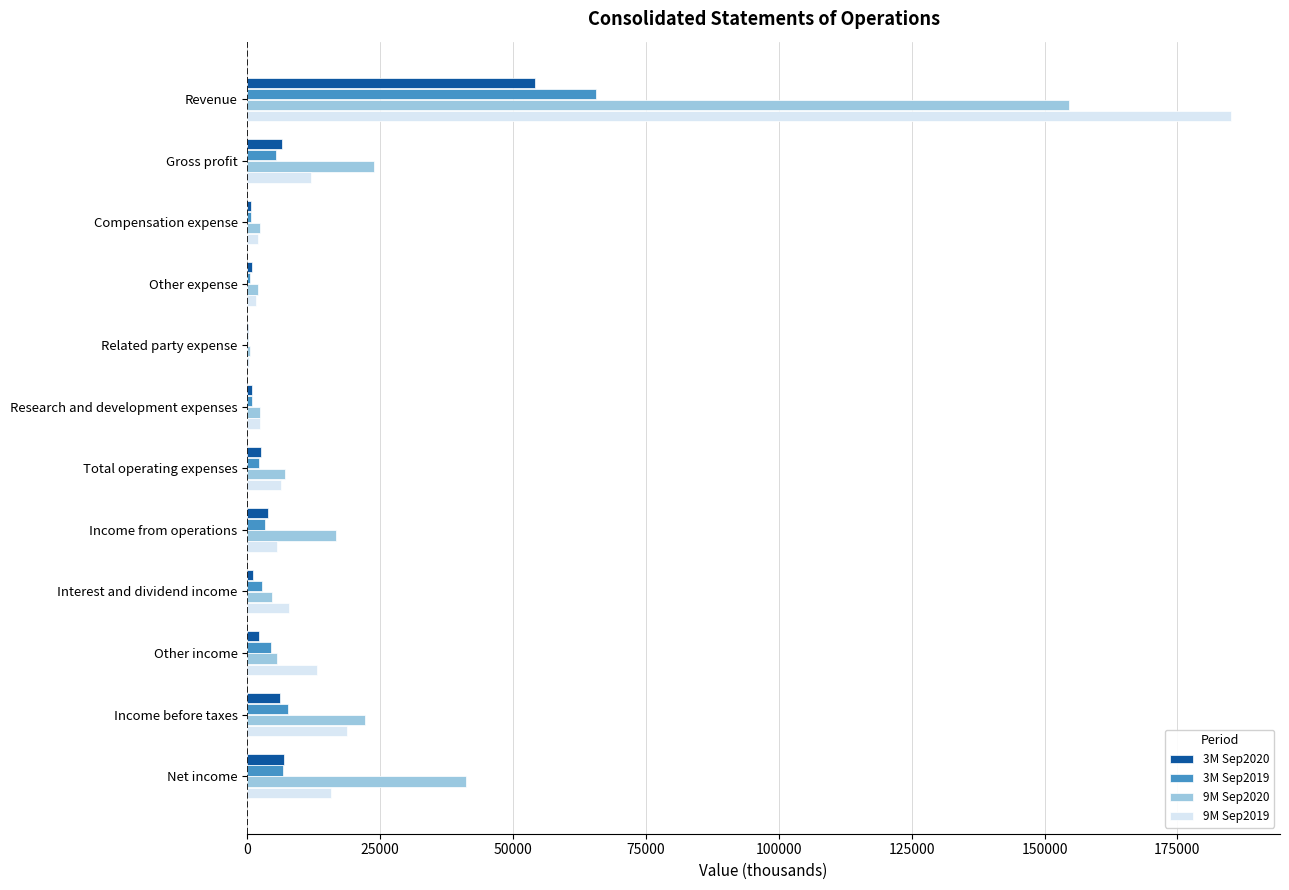

Which series changed the most between Revenue and Gross profit?

9M Sep2019